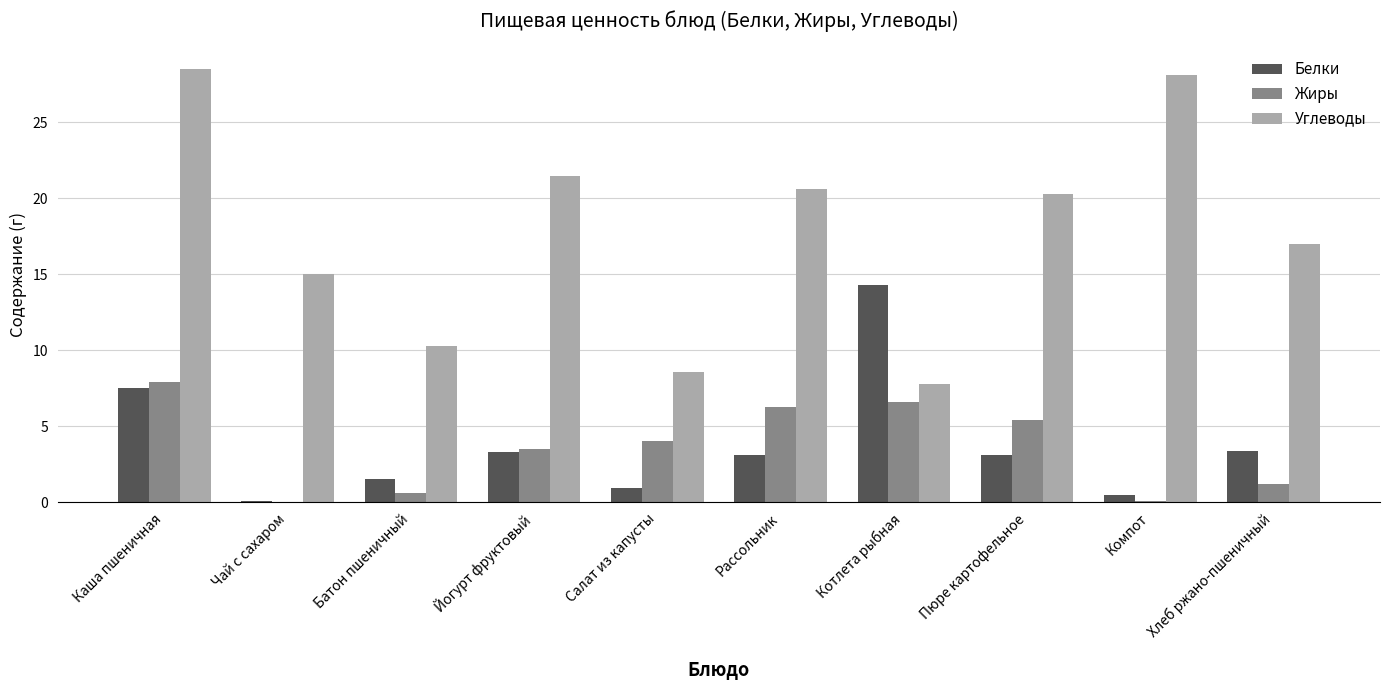

Where is Углеводы nearest to the value 18?

Хлеб ржано-пшеничный